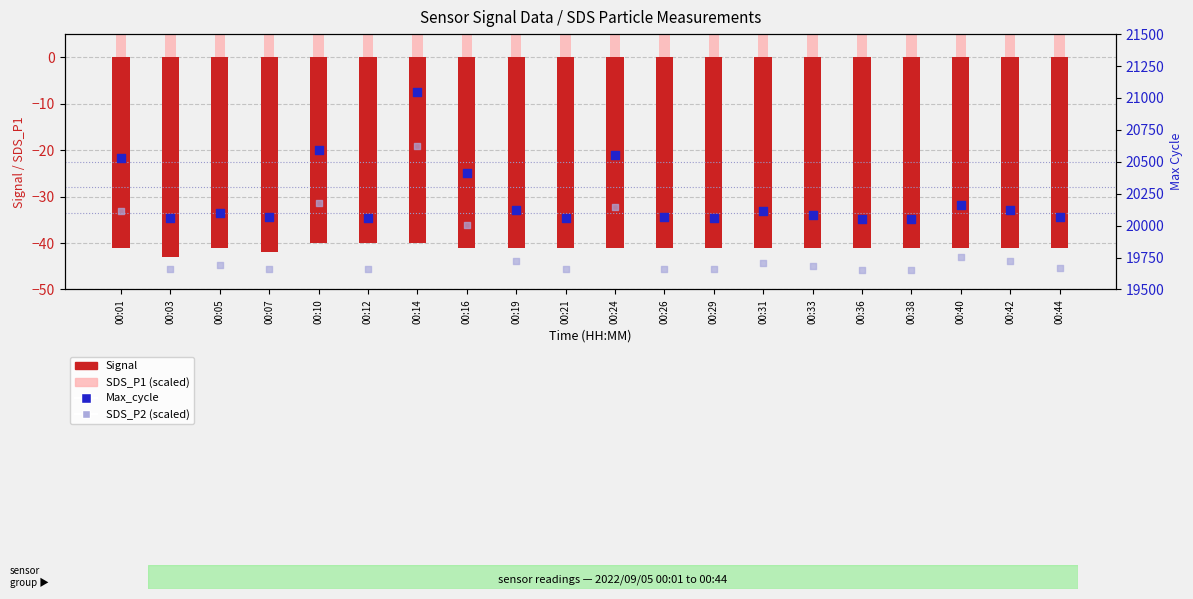

What is the total value across all series at 00:21?

39723.8